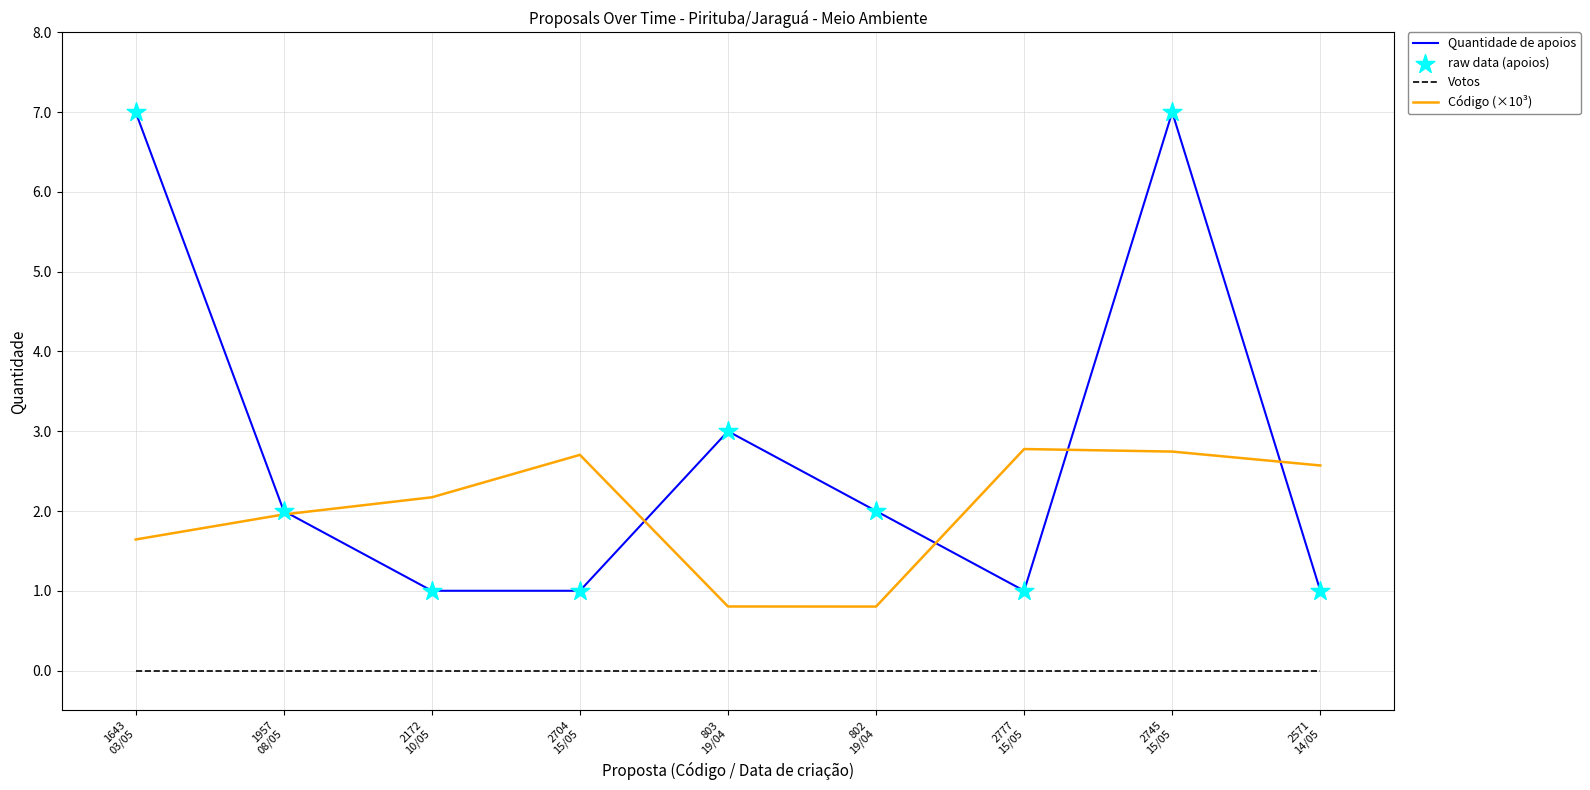

At which category is the sum across all series the highest?

2745
15/05